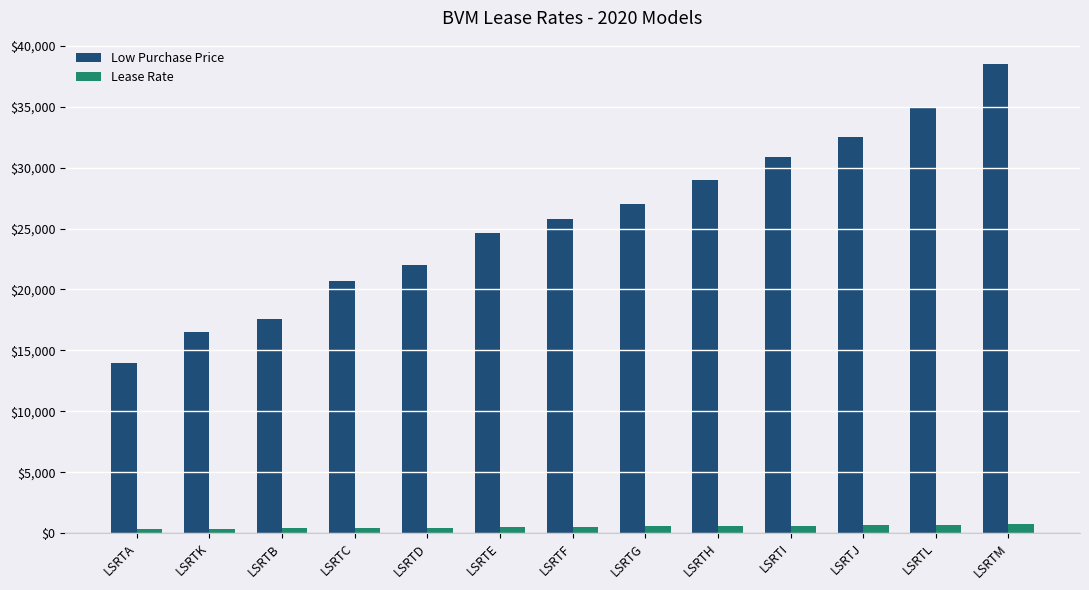

What is the maximum value shown in the chart?

38501